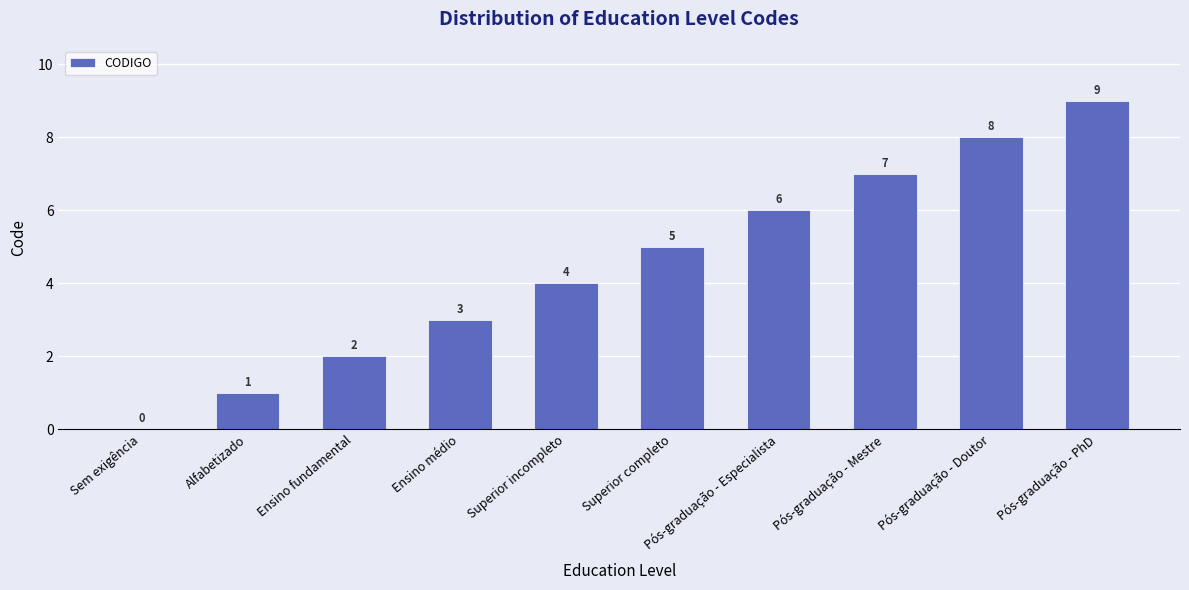

What is the maximum value shown in the chart?

9